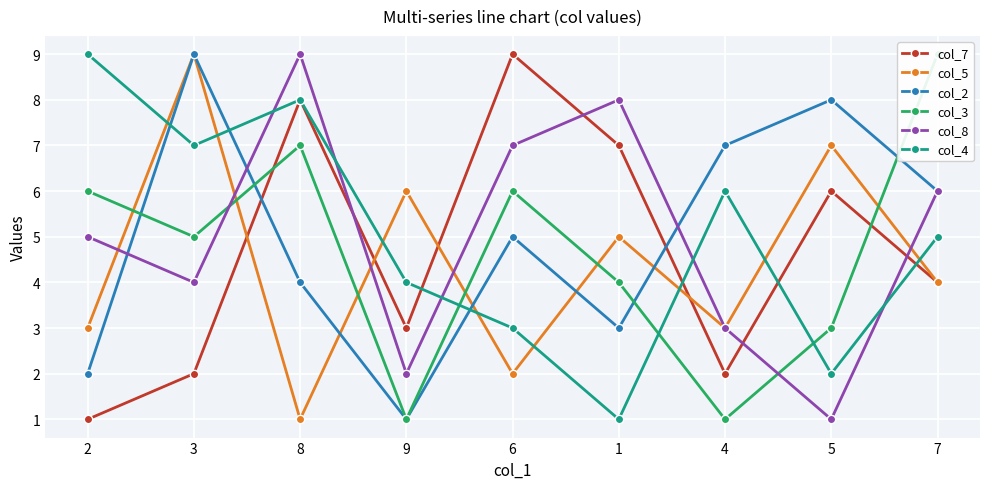

Reading left to right, list all the values displayed in this chart.

col_7: 1	2	8	3	9	7	2	6	4
col_5: 3	9	1	6	2	5	3	7	4
col_2: 2	9	4	1	5	3	7	8	6
col_3: 6	5	7	1	6	4	1	3	9
col_8: 5	4	9	2	7	8	3	1	6
col_4: 9	7	8	4	3	1	6	2	5